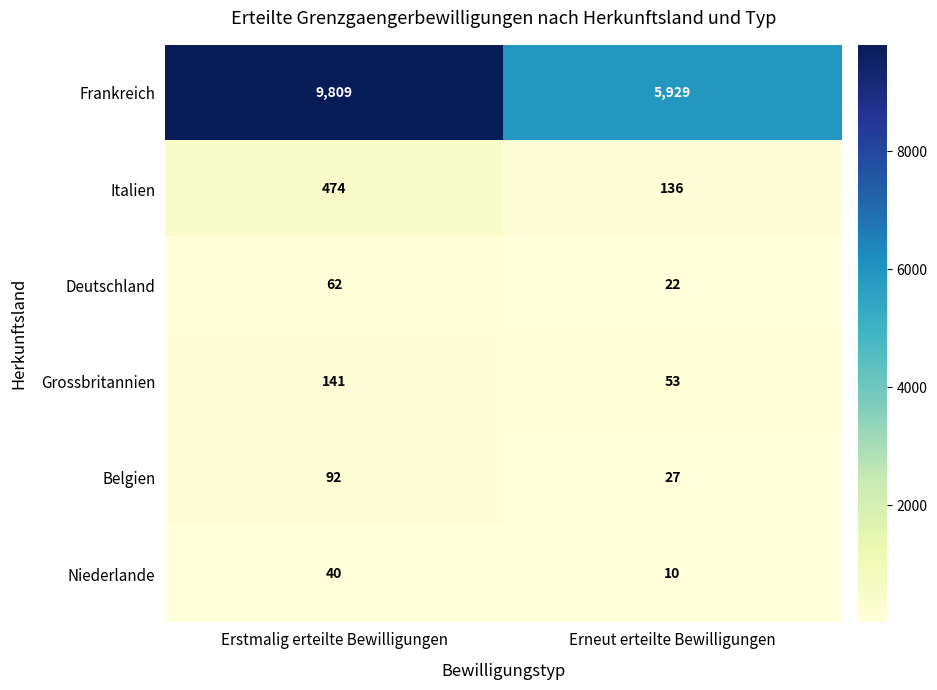

What is the total value across all series at Erneut erteilte Bewilligungen?

6177